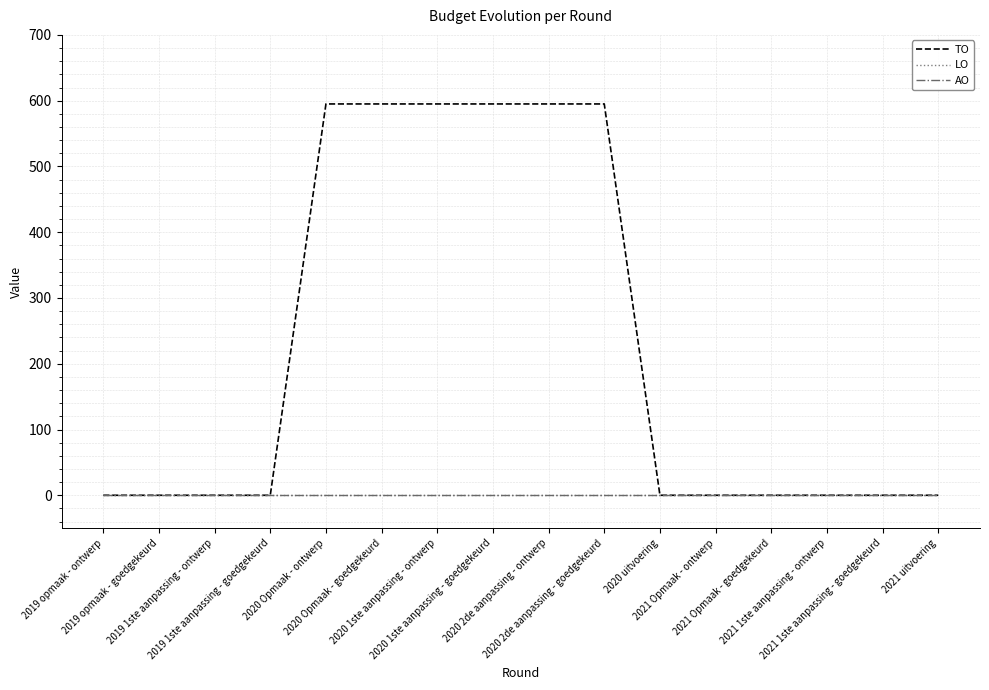

True or false: AO and LO cross at least once.

False